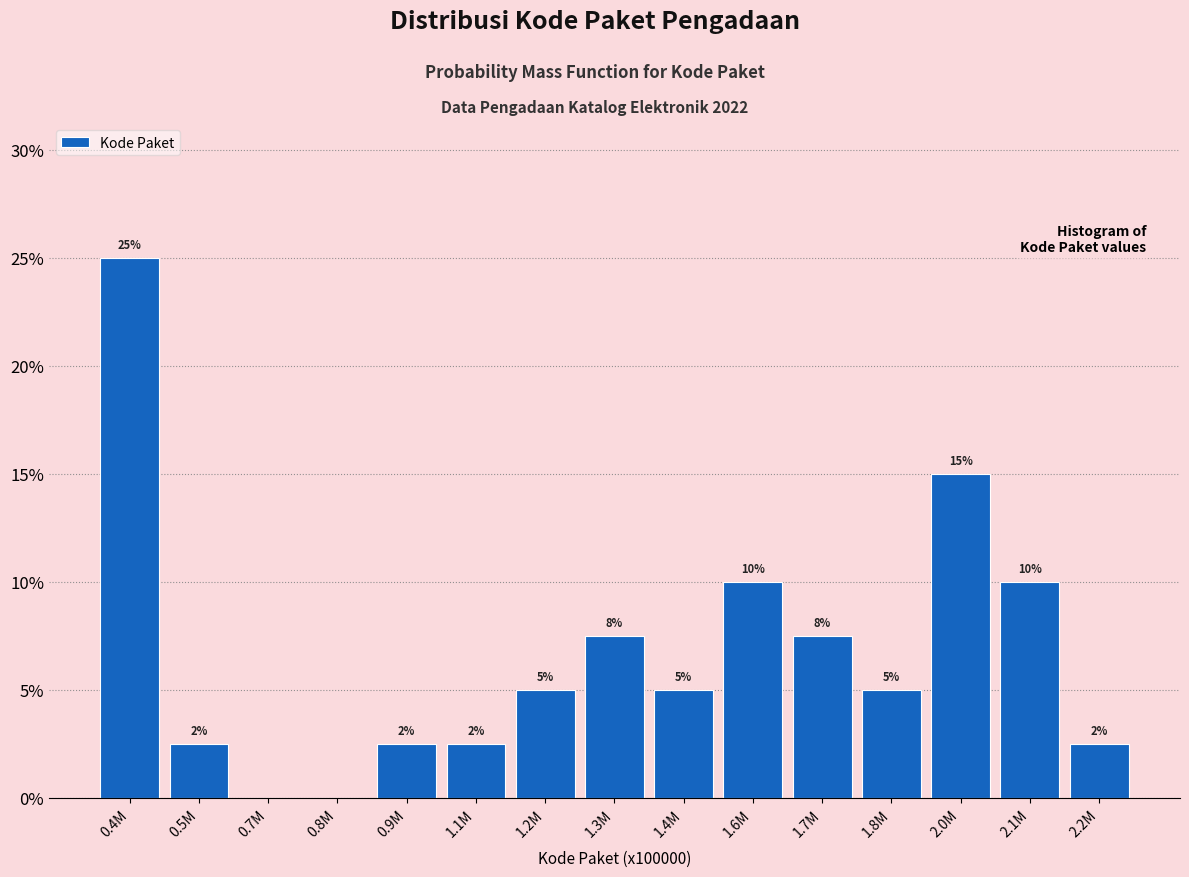

Is it true that the value at 0.9M is 2.5?

True